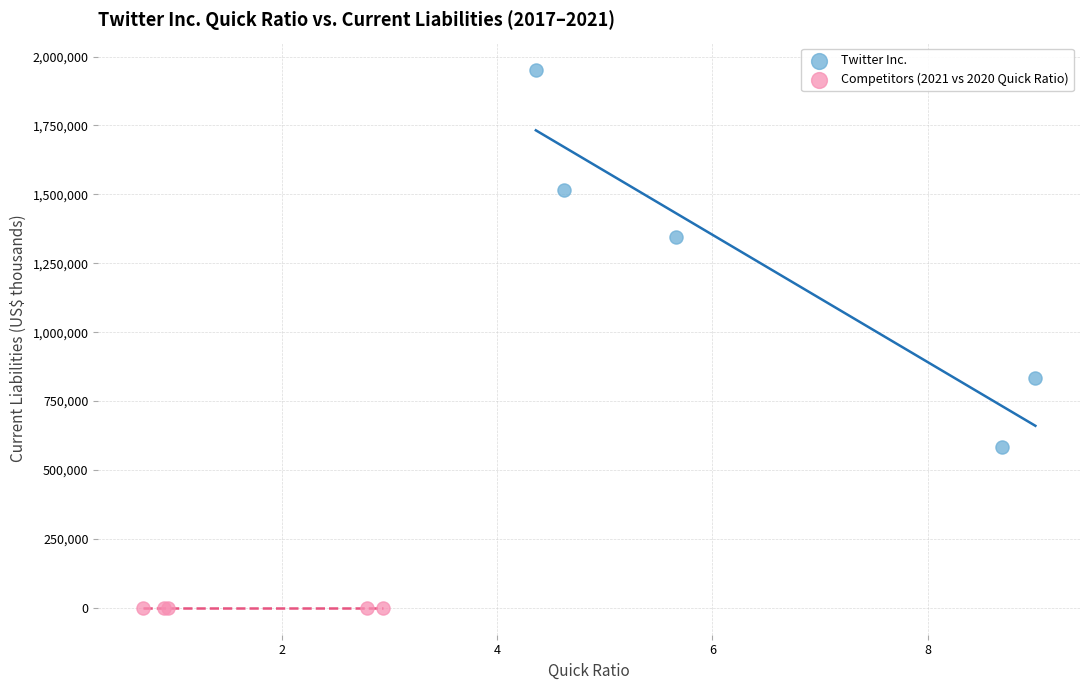

What are all the series names shown in the legend?

Twitter Inc., Competitors (2021 vs 2020 Quick Ratio)